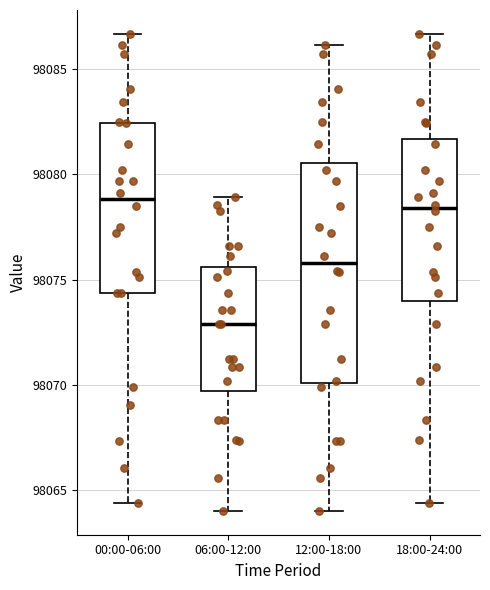

Reading left to right, transcribe this box plot: for each box, give where its median line is, the range the box spans, and where its two whiskers end, as read against the y-axis. The values are not printed on the chart, so give them approximately, as read against the axis.

00:00-06:00: median 98079.0, box 98074.5 to 98082.5, whiskers 98064.5 to 98086.5
06:00-12:00: median 98073.0, box 98069.5 to 98075.5, whiskers 98064.0 to 98079.0
12:00-18:00: median 98076.0, box 98070.0 to 98080.5, whiskers 98064.0 to 98086.0
18:00-24:00: median 98078.5, box 98074.0 to 98081.5, whiskers 98064.5 to 98086.5